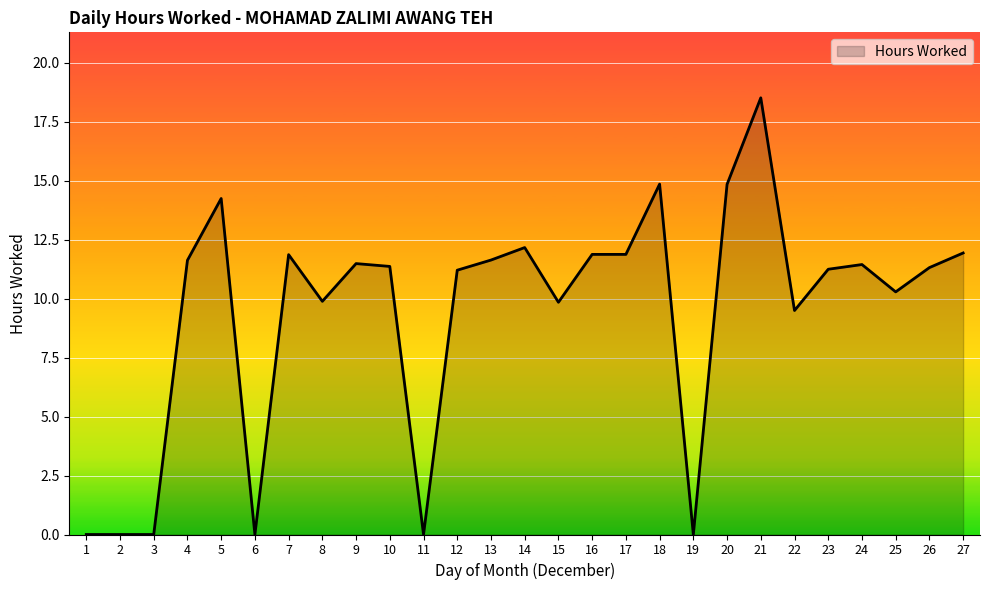

Does the chart have visible grid lines?

Yes